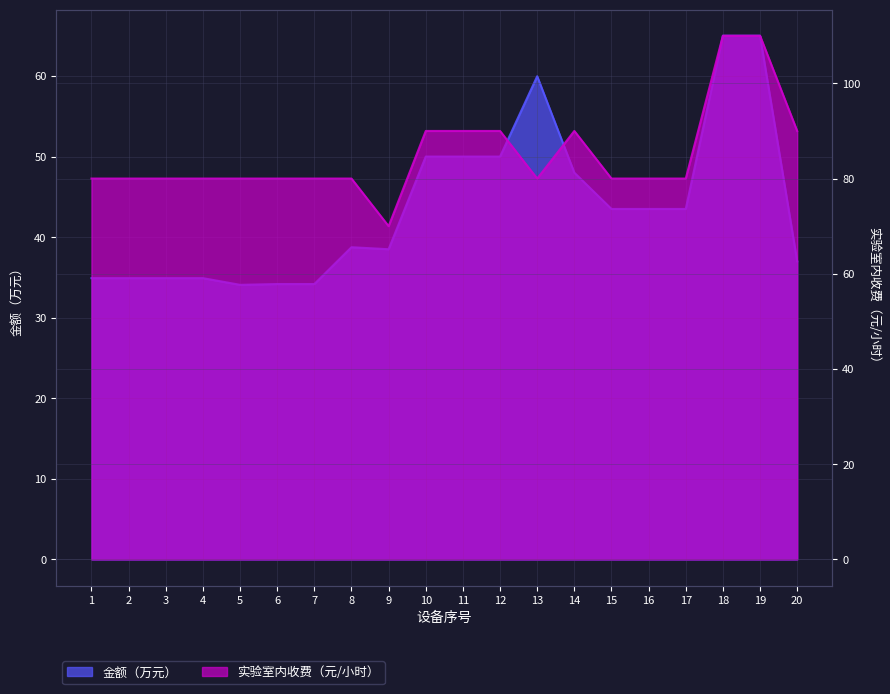

What are all the series names shown in the legend?

金额（万元）, 实验室内收费（元/小时）